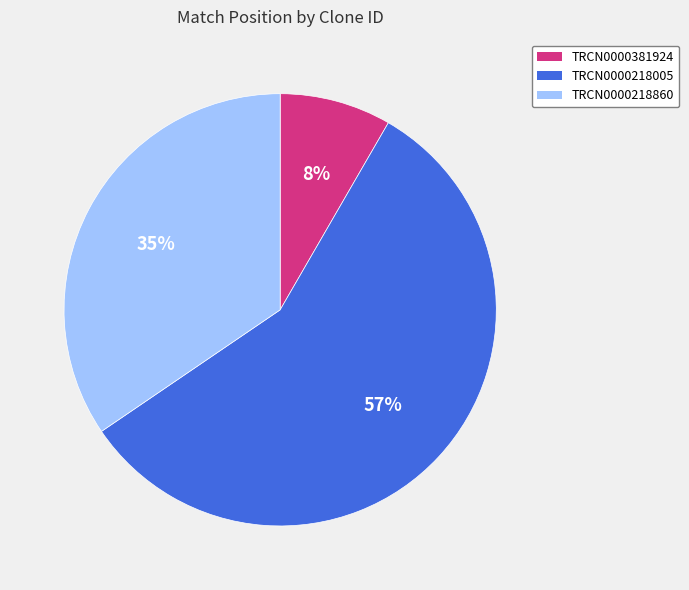

What is the largest slice in the pie chart?

TRCN0000218005